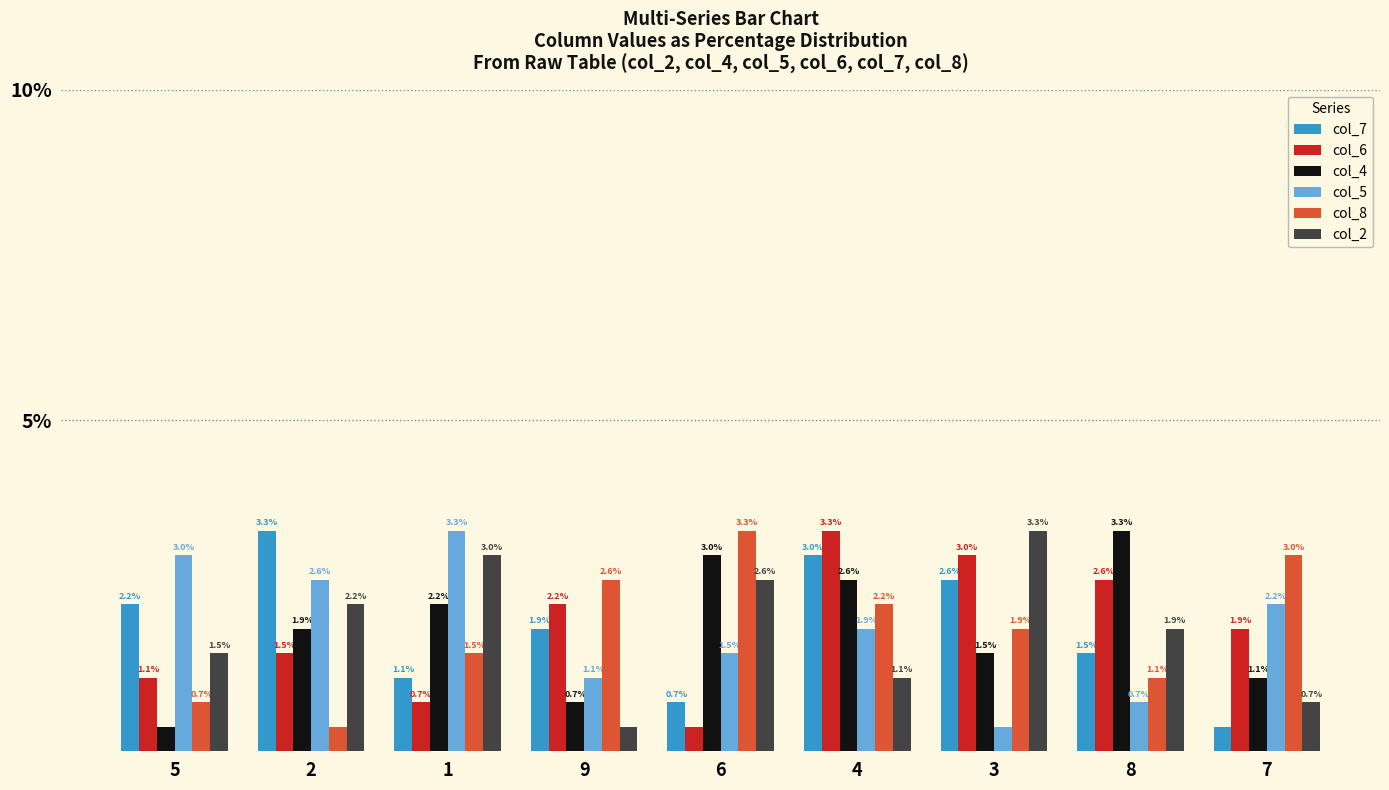

At how many categories does at least one series exceed 0?

9